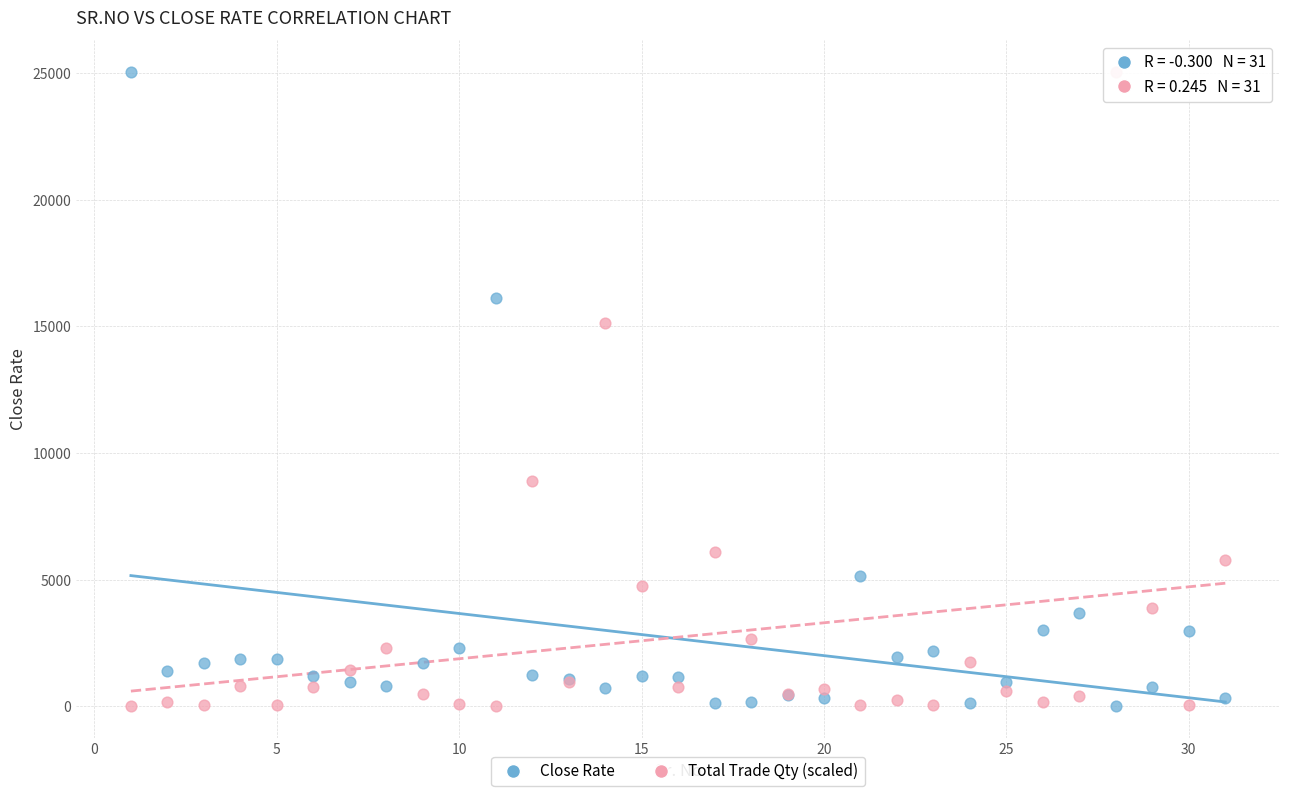

Across all series, what Y value is closest to 12528?

15149.9